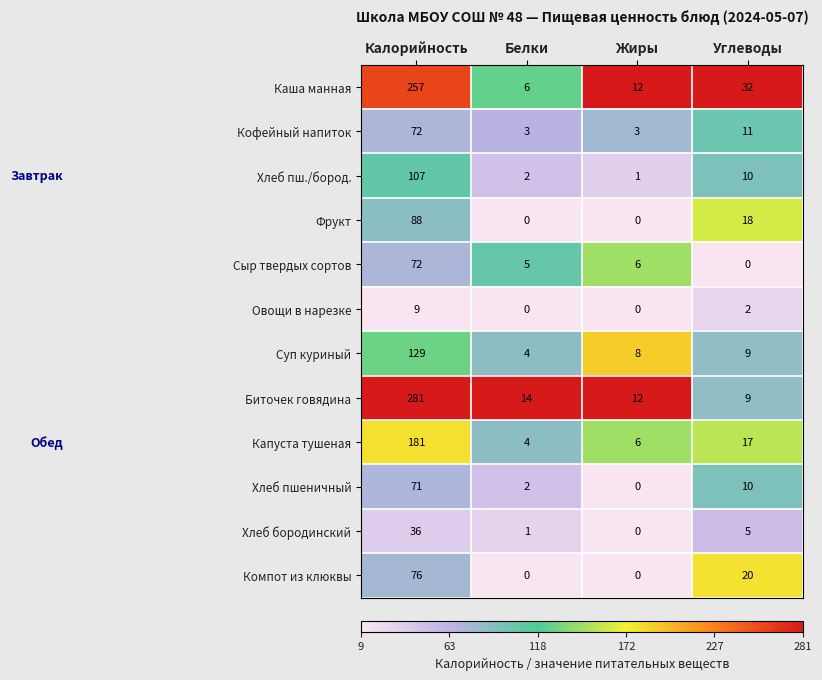

What is the difference between the highest and lowest values at Жиры?

12